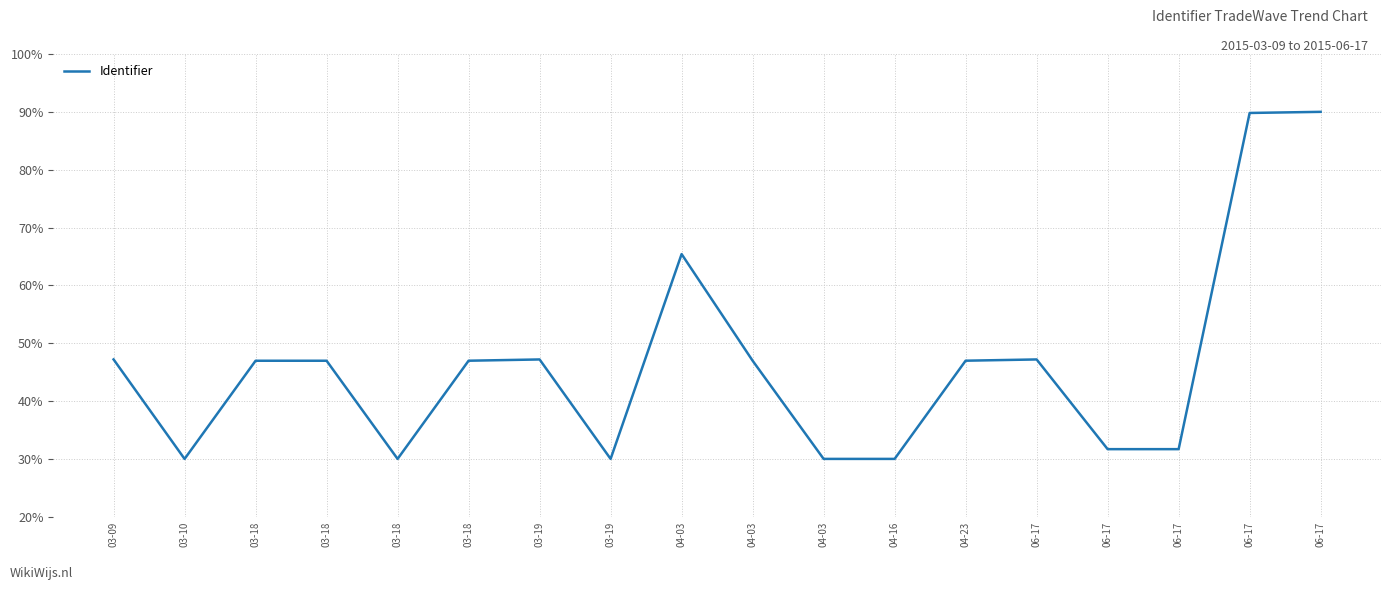

True or false: the data has more than 1 interior local peaks.

True